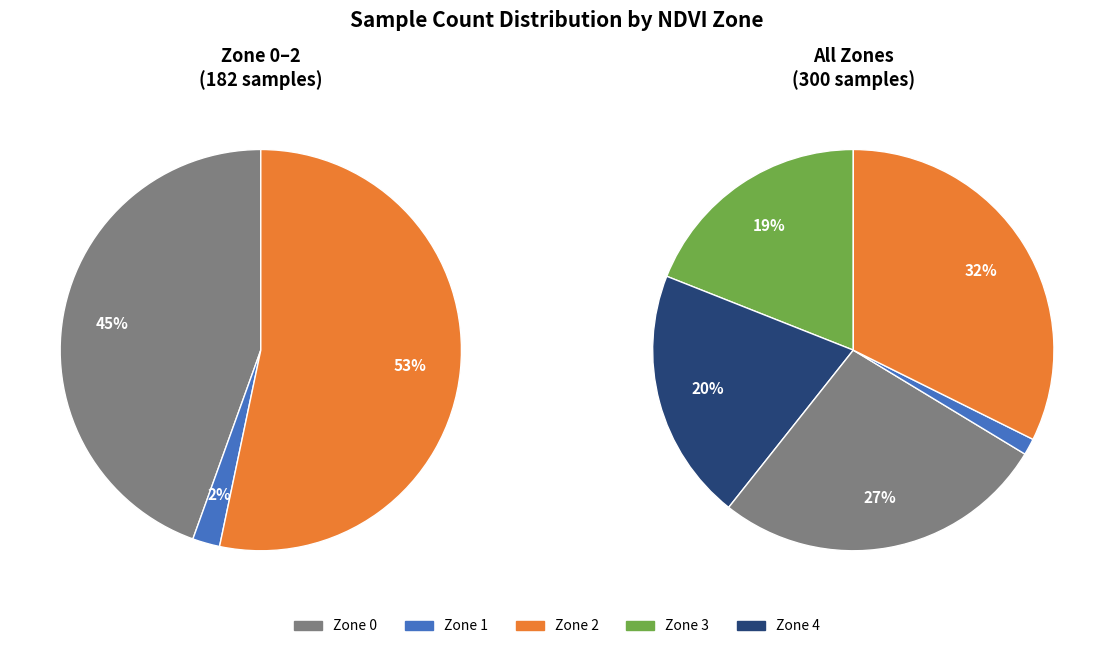

Rank the categories by value from lowest to highest.

Zone 1, Zone 3, Zone 4, Zone 0, Zone 2